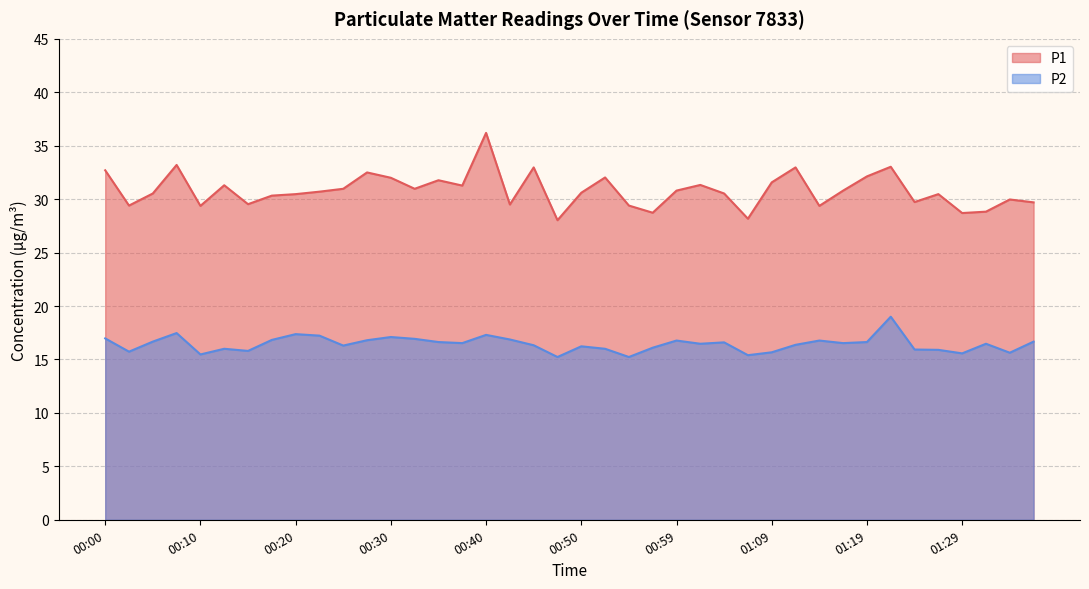

The P1 series shows 29.4 at 01:14. True or false?

True